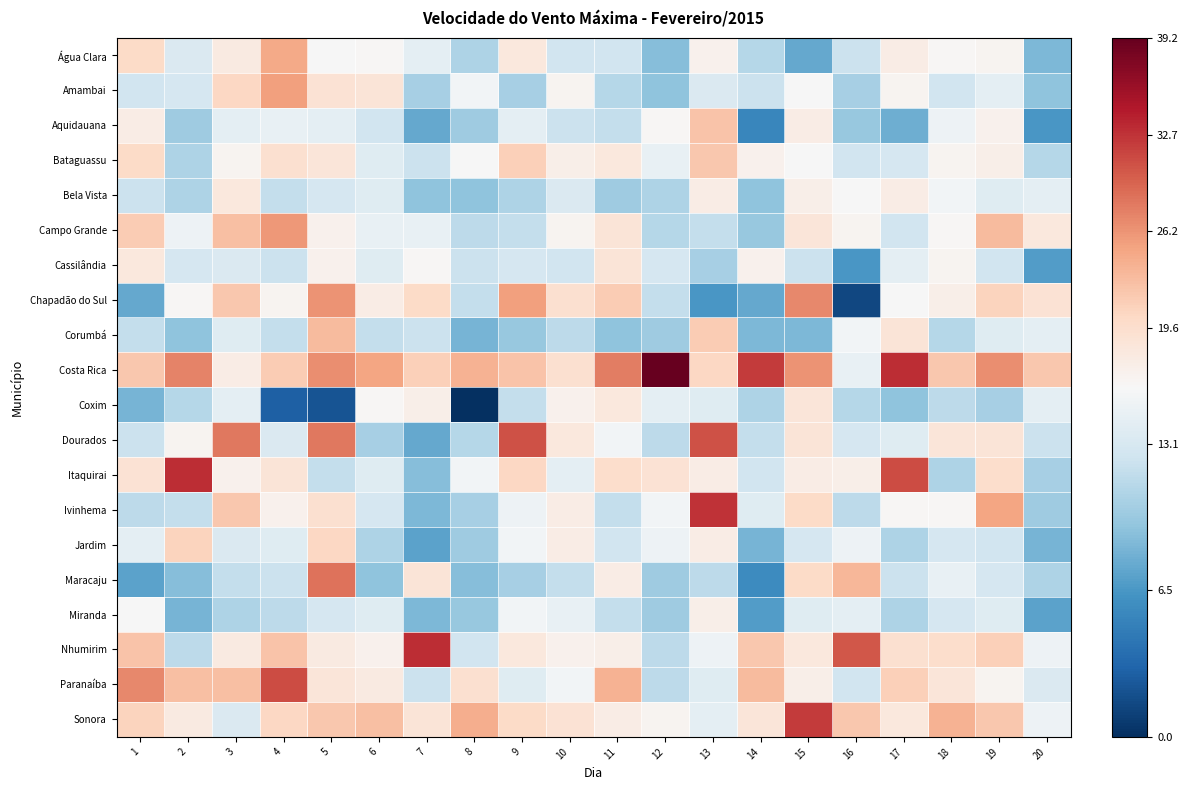

Which label corresponds to the largest value in the chart?

12